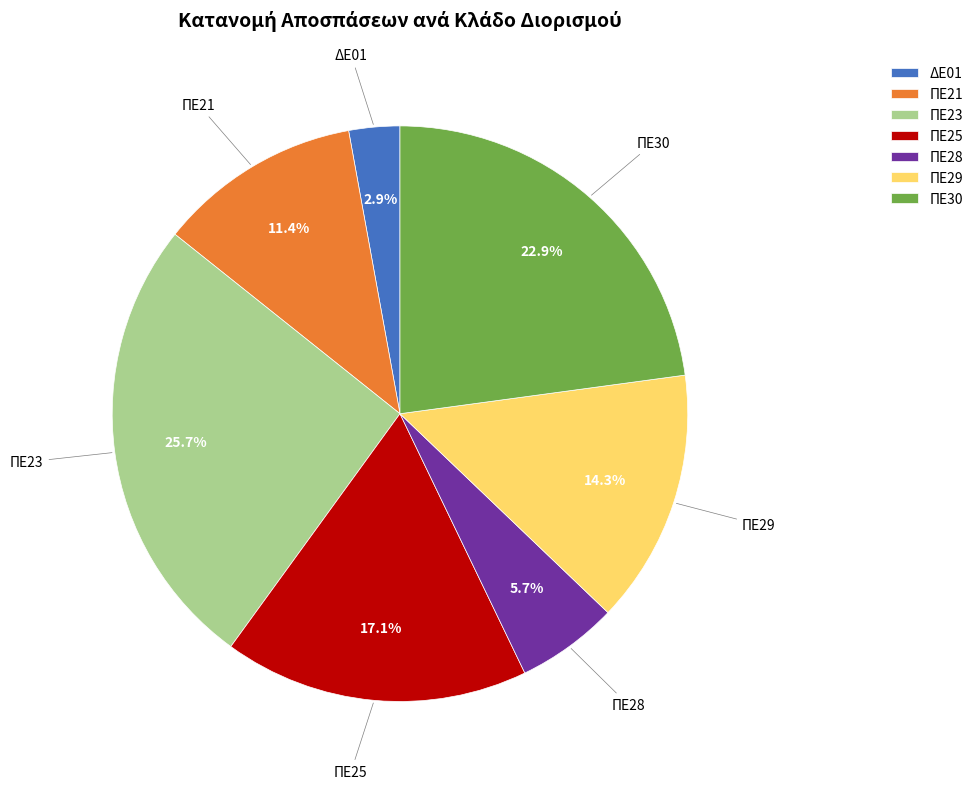

To the nearest percent, what is the difference between the largest and smallest slice percentages?

23%